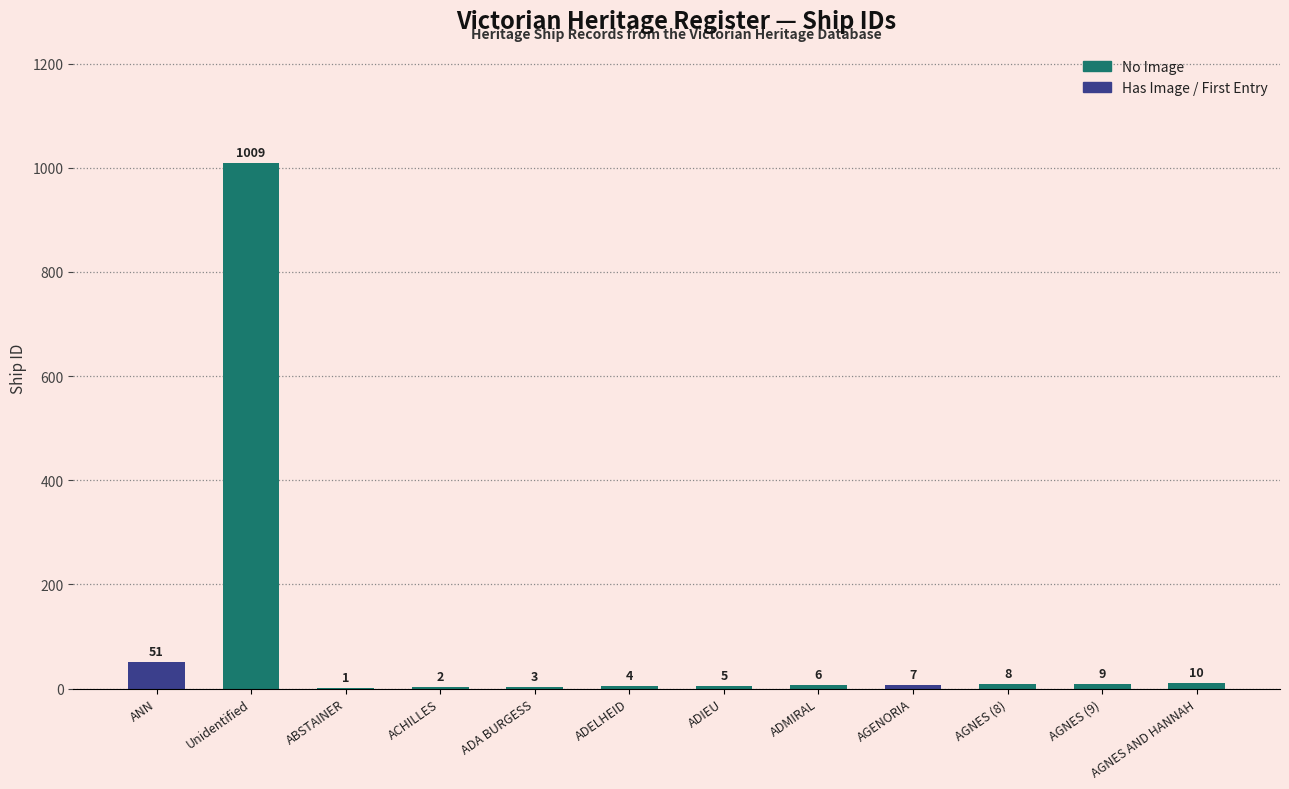

Which label corresponds to the largest value in the chart?

Unidentified